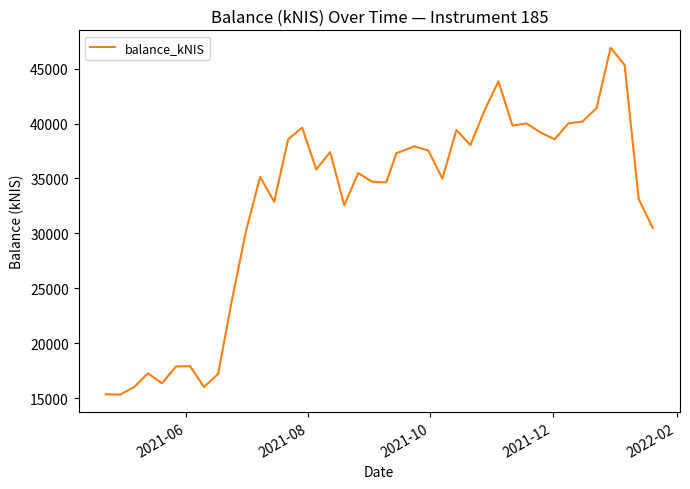

What is the minimum value shown in the chart?

15311.0